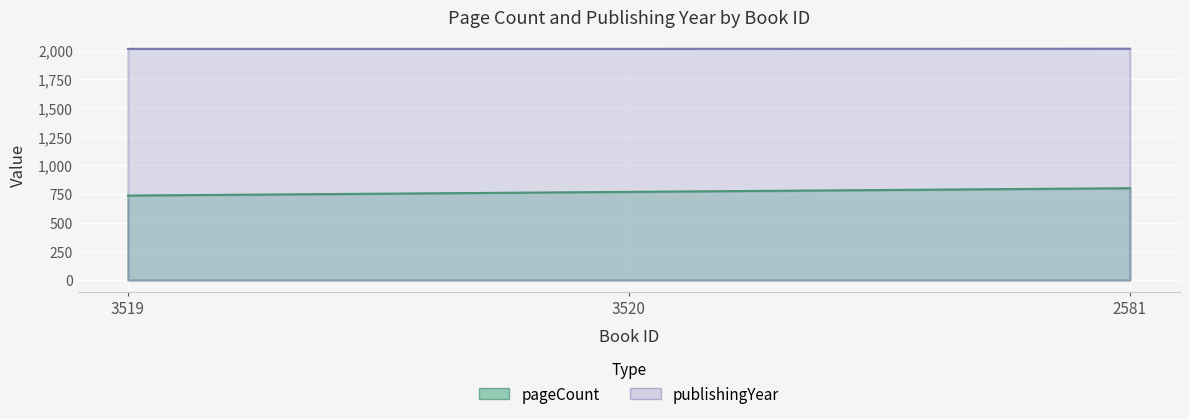

The pageCount series shows 1335 at 2581. True or false?

False